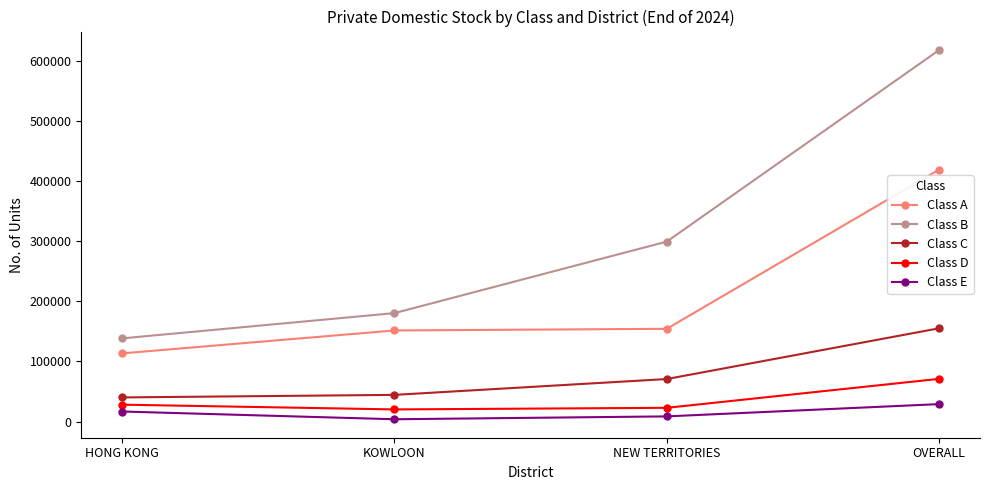

How many series are shown in this chart?

5